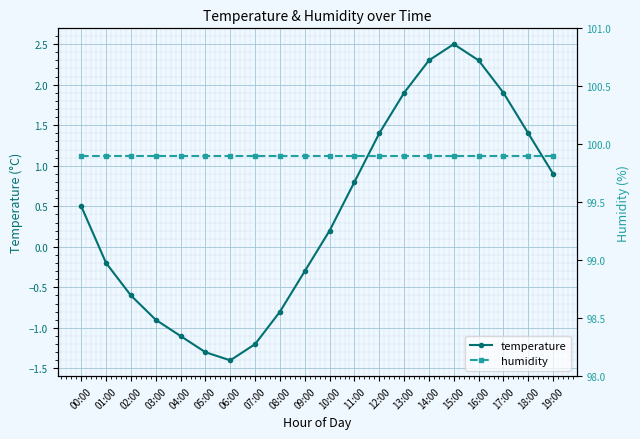

Reading right to left, what are all the values shown in this chart?

temperature: 19:00=0.9	18:00=1.4	17:00=1.9	16:00=2.3	15:00=2.5	14:00=2.3	13:00=1.9	12:00=1.4	11:00=0.8	10:00=0.2	09:00=-0.3	08:00=-0.8	07:00=-1.2	06:00=-1.4	05:00=-1.3	04:00=-1.1	03:00=-0.9	02:00=-0.6	01:00=-0.2	00:00=0.5
humidity: 19:00=99.9	18:00=99.9	17:00=99.9	16:00=99.9	15:00=99.9	14:00=99.9	13:00=99.9	12:00=99.9	11:00=99.9	10:00=99.9	09:00=99.9	08:00=99.9	07:00=99.9	06:00=99.9	05:00=99.9	04:00=99.9	03:00=99.9	02:00=99.9	01:00=99.9	00:00=99.9